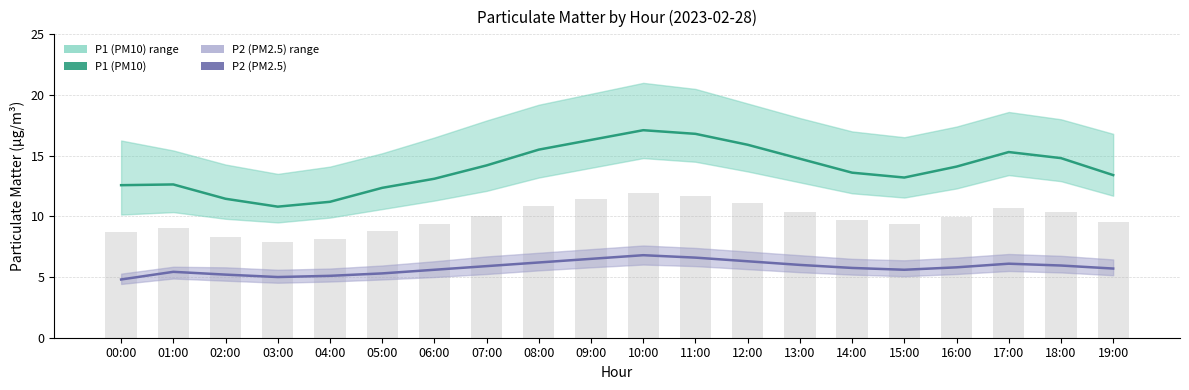

How many data points does each series have?

20